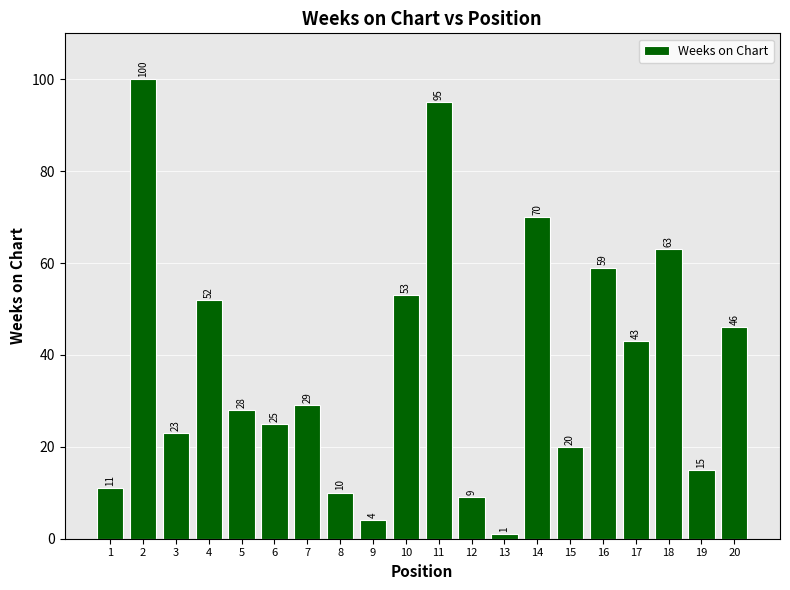

Which has a higher value, 7 or 17?

17